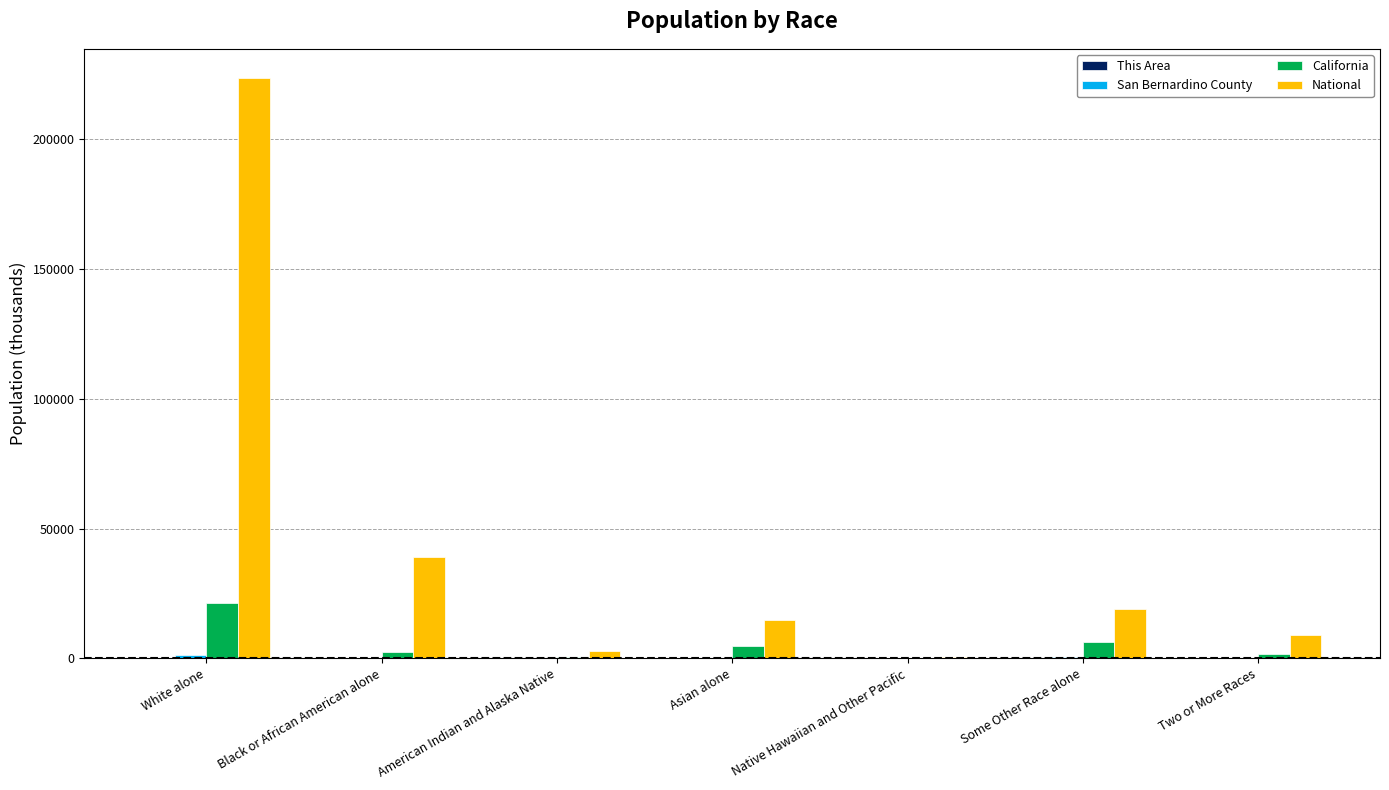

At which category is the sum across all series the highest?

White alone